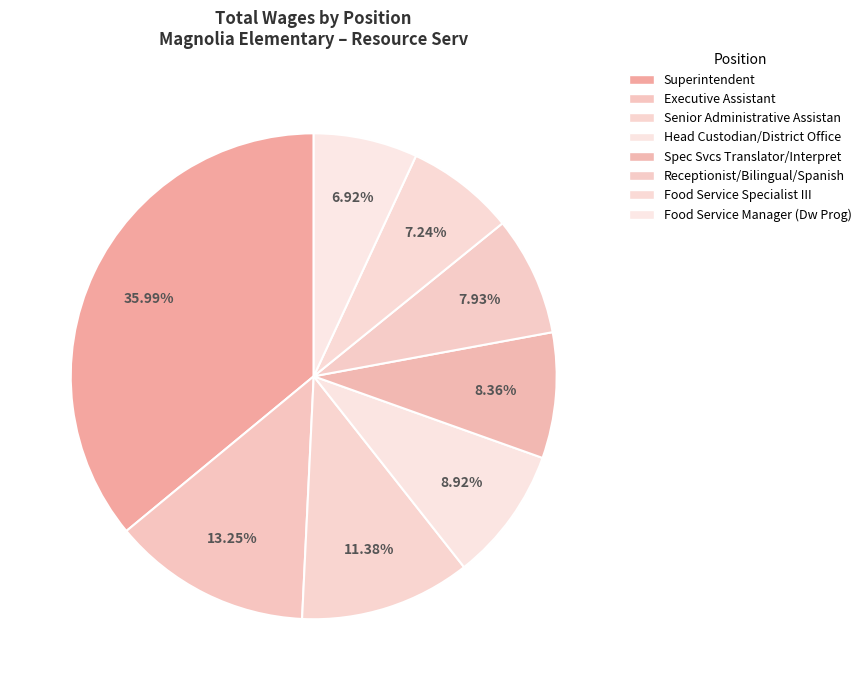

To the nearest percent, what is the average slice percentage?

12%